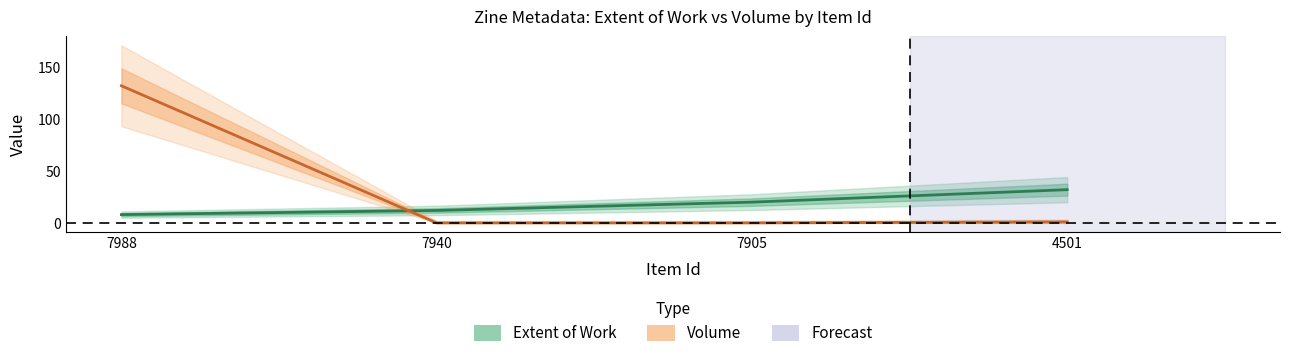

True or false: Extent of Work has a value of 12 at 7940.

True